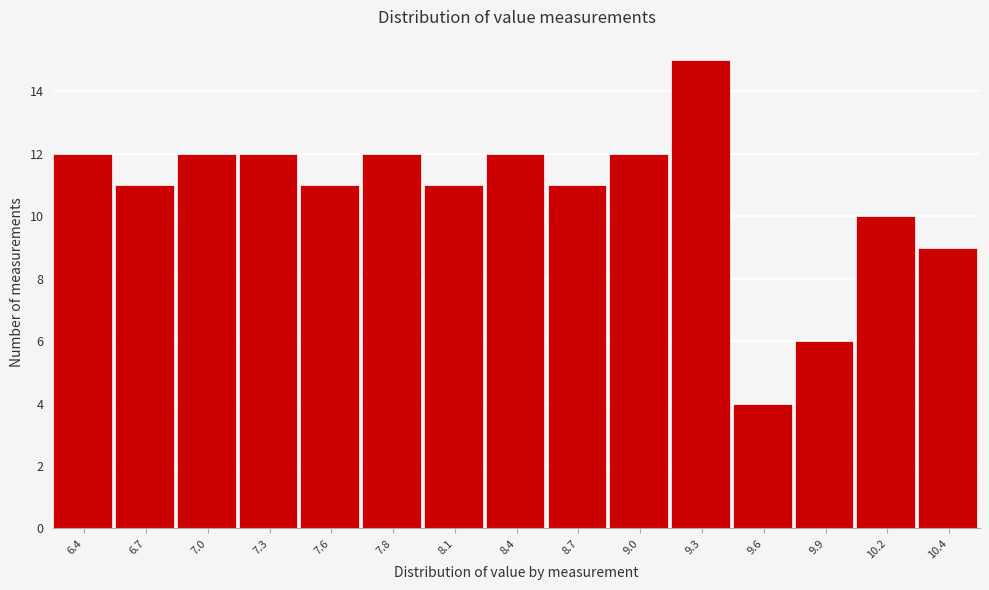

Reading right to left, list all the values displayed in this chart.

9	10	6	4	15	12	11	12	11	12	11	12	12	11	12